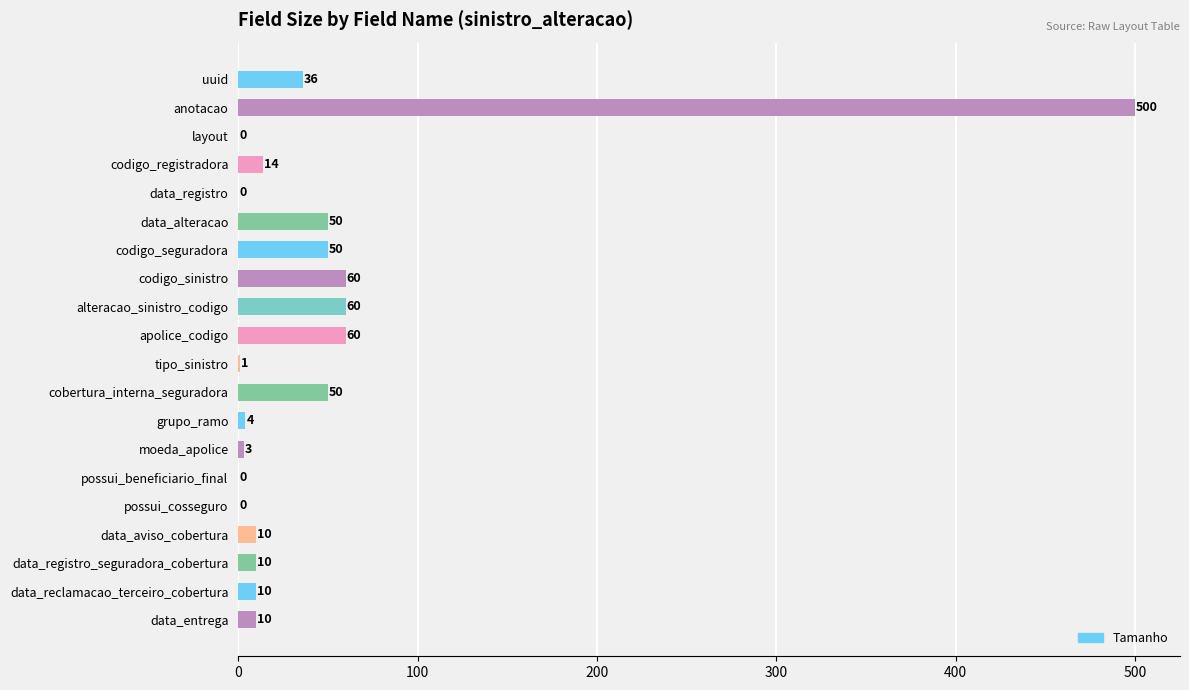

Reading top to bottom, list all the values displayed in this chart.

uuid=36	anotacao=500	layout=0	codigo_registradora=14	data_registro=0	data_alteracao=50	codigo_seguradora=50	codigo_sinistro=60	alteracao_sinistro_codigo=60	apolice_codigo=60	tipo_sinistro=1	cobertura_interna_seguradora=50	grupo_ramo=4	moeda_apolice=3	possui_beneficiario_final=0	possui_cosseguro=0	data_aviso_cobertura=10	data_registro_seguradora_cobertura=10	data_reclamacao_terceiro_cobertura=10	data_entrega=10